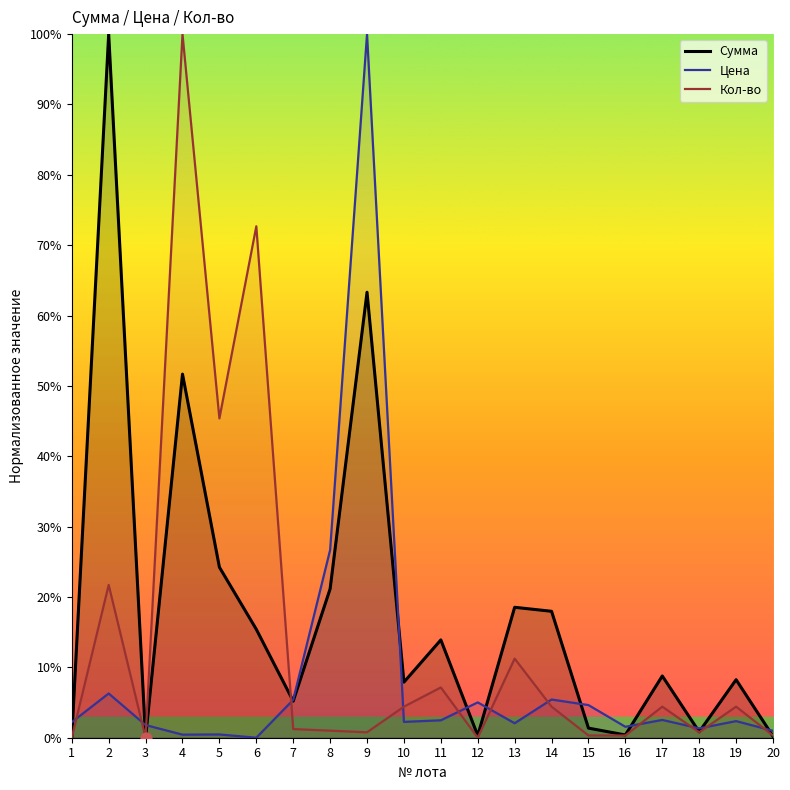

At how many categories does at least one series exceed 6?

12